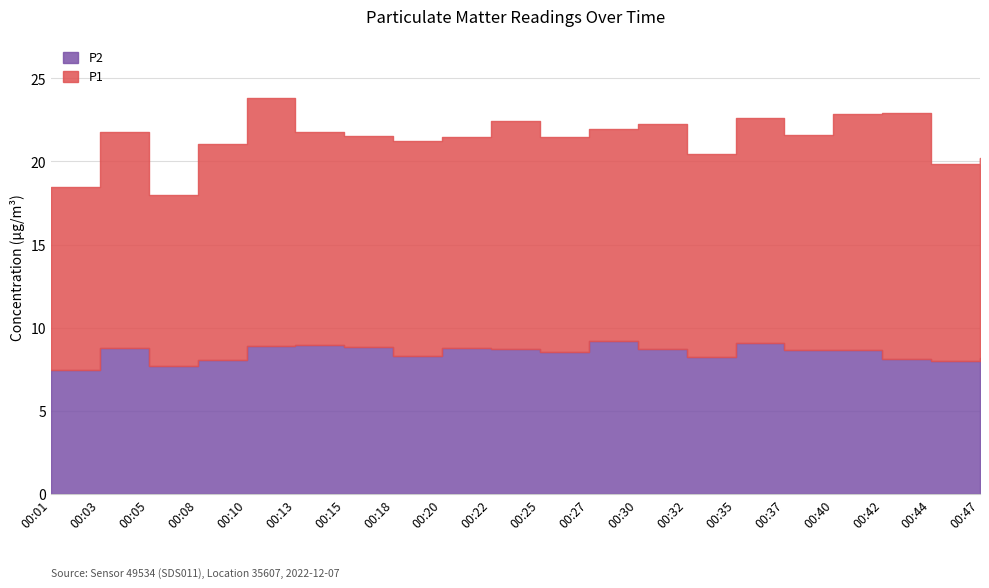

Which series has the largest total across all categories?

P1